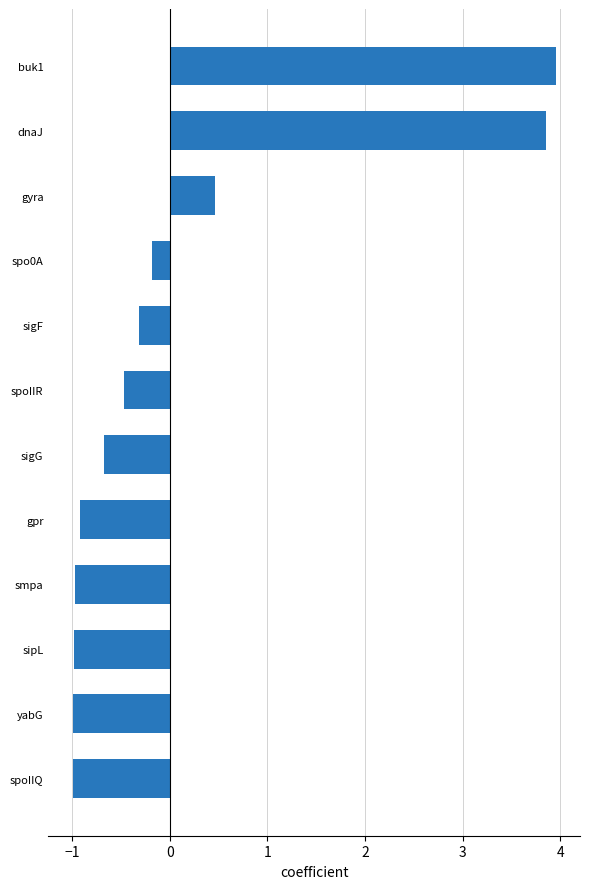

What is the average value?

0.1